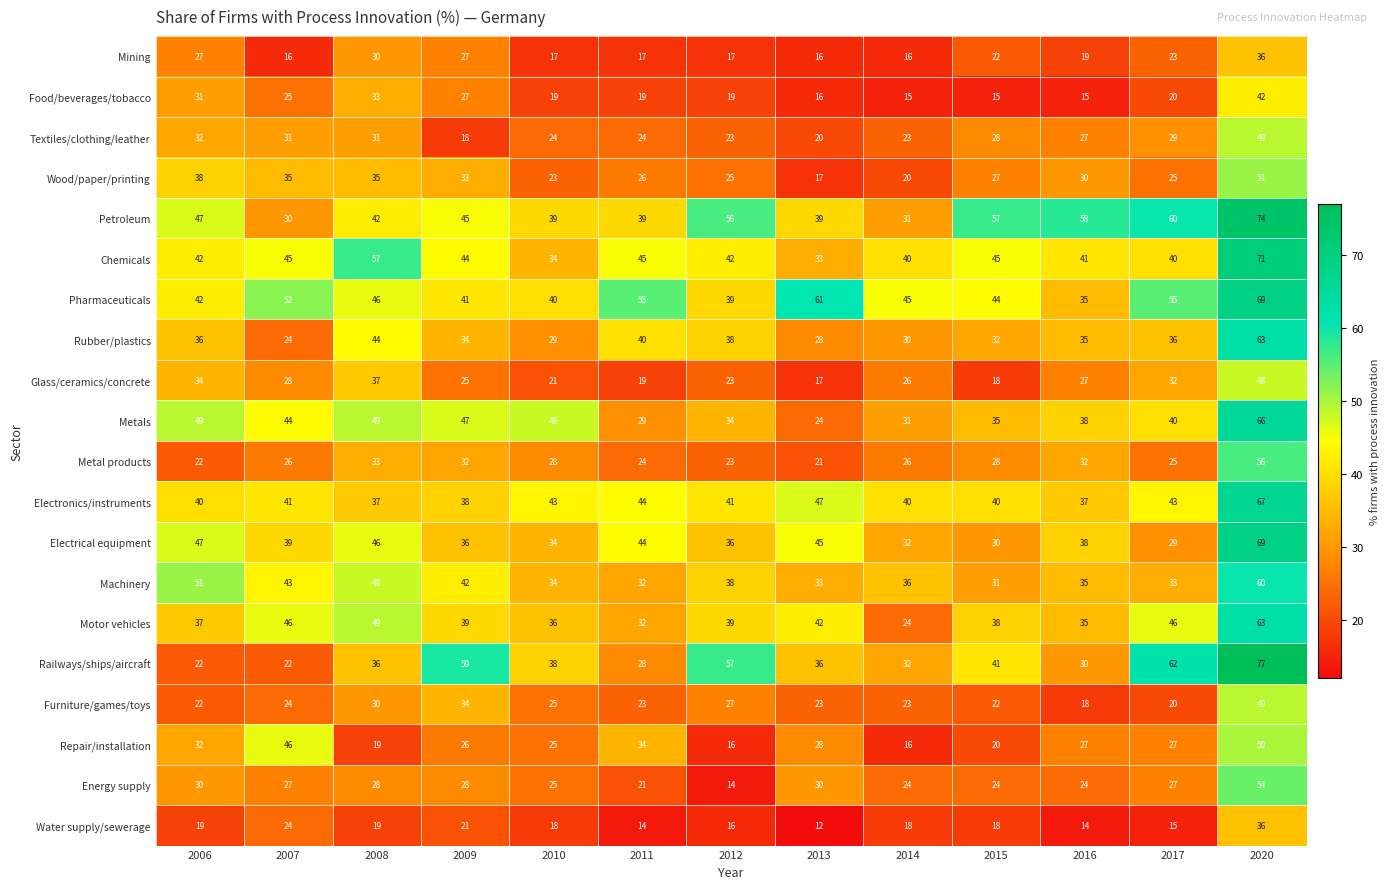

What is the difference between the highest and lowest values at 2020?

41